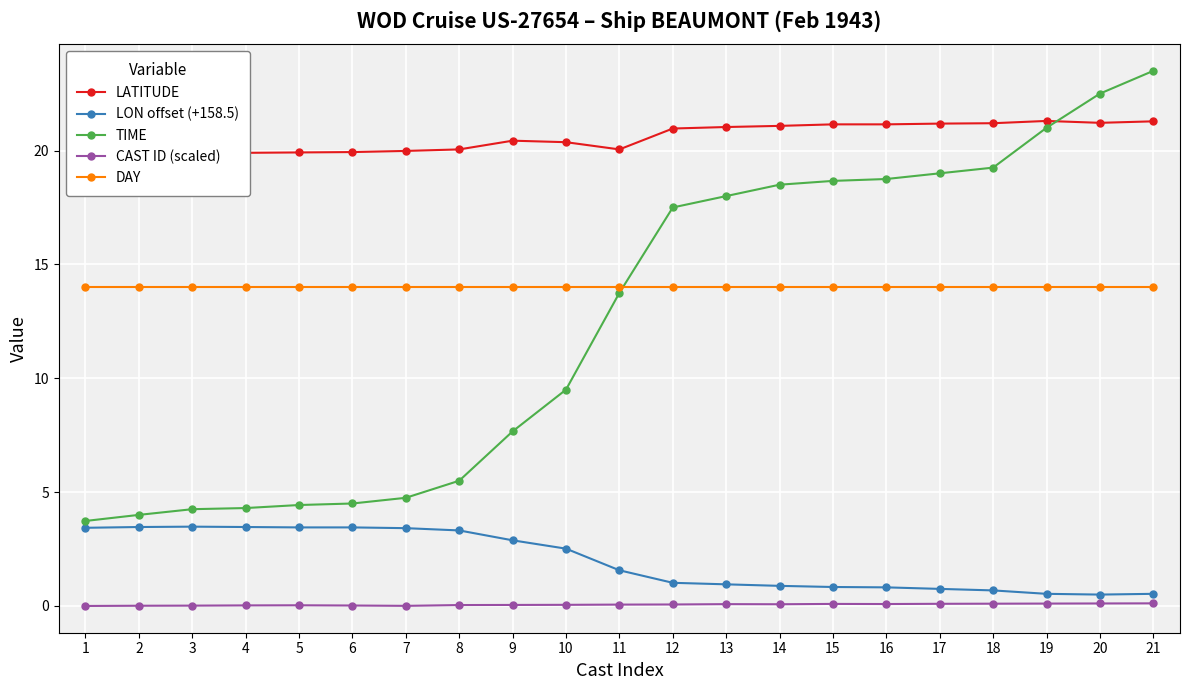

How many lines are shown in the chart?

5